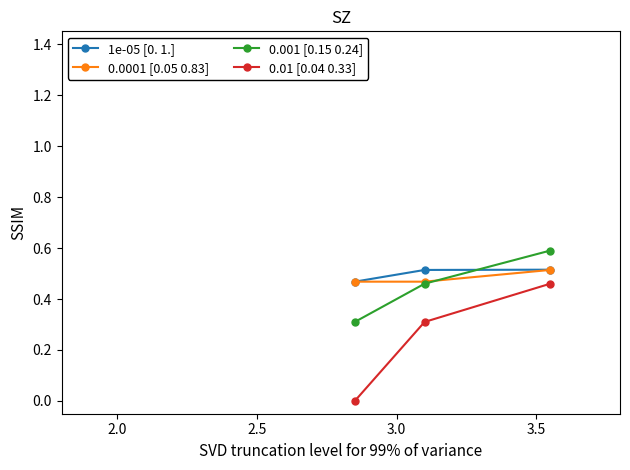

How many values in 0.01 [0.04 0.33] are above zero?

2